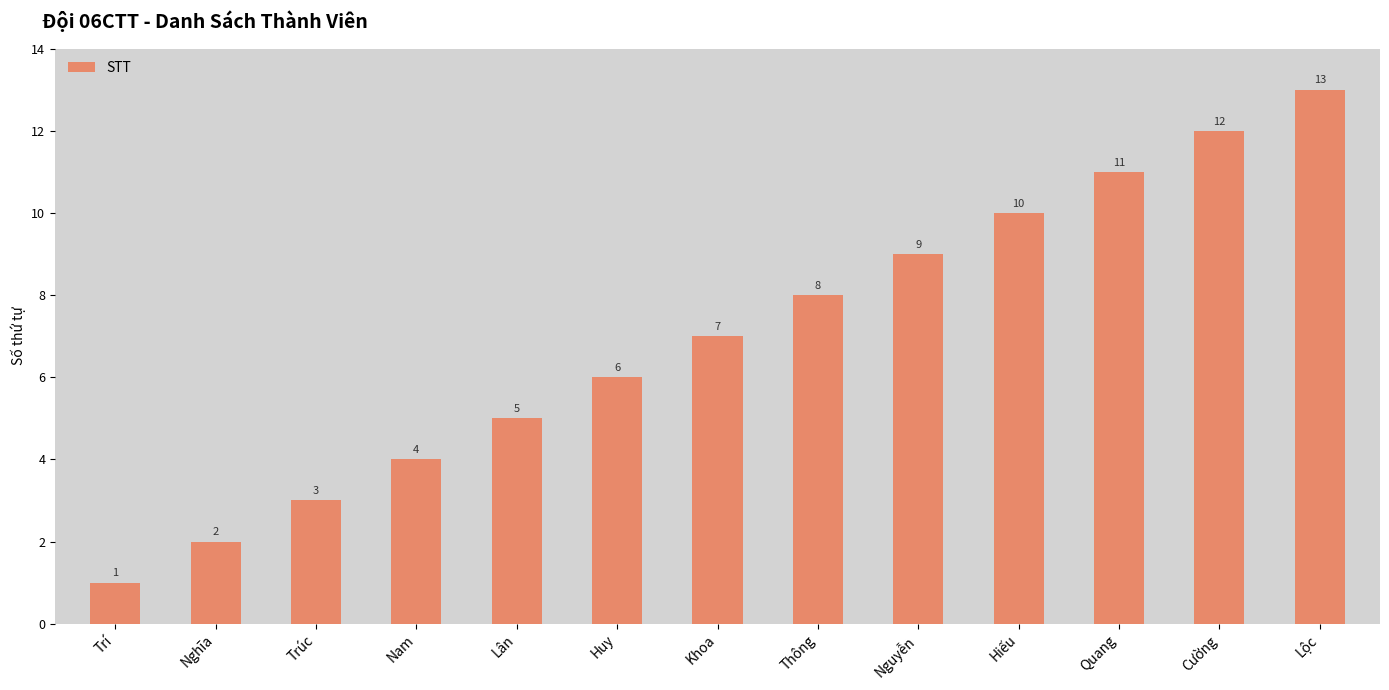

What is the value of the 1st bar from the left?

1